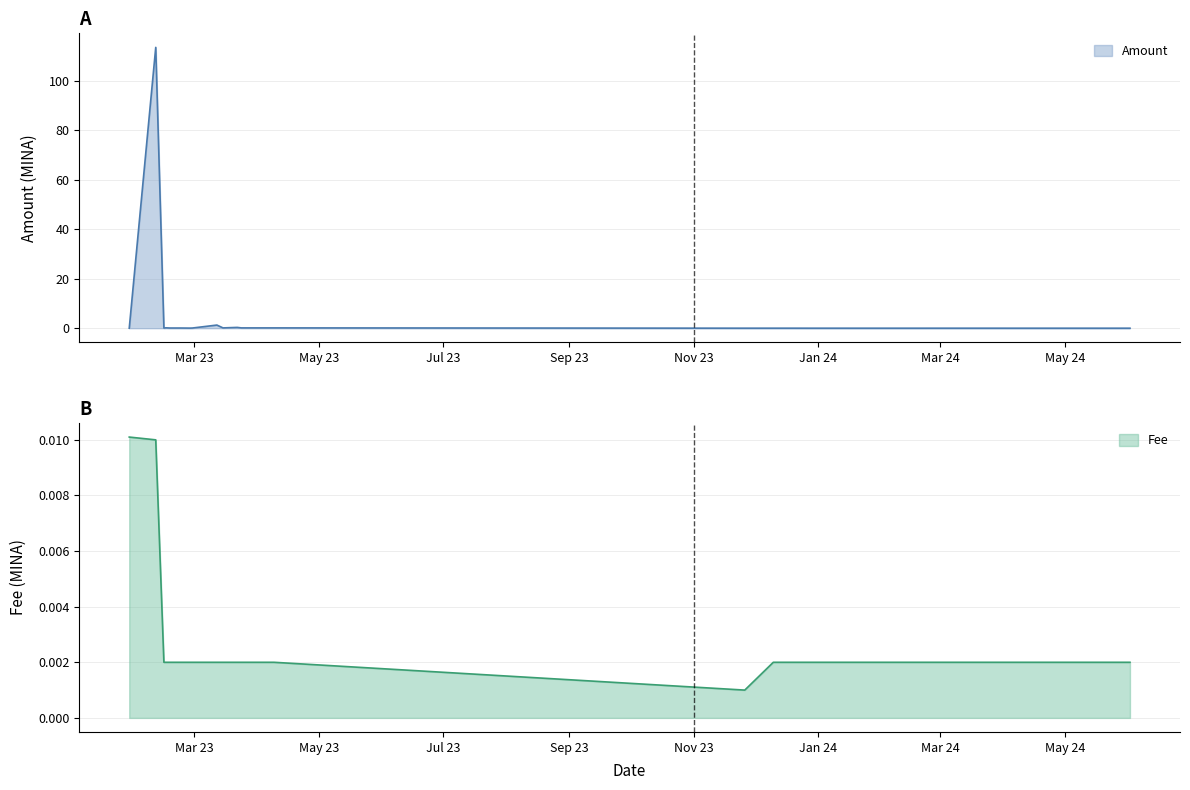

Is it true that Fee equals 0.0 at 2023-02-21?

True